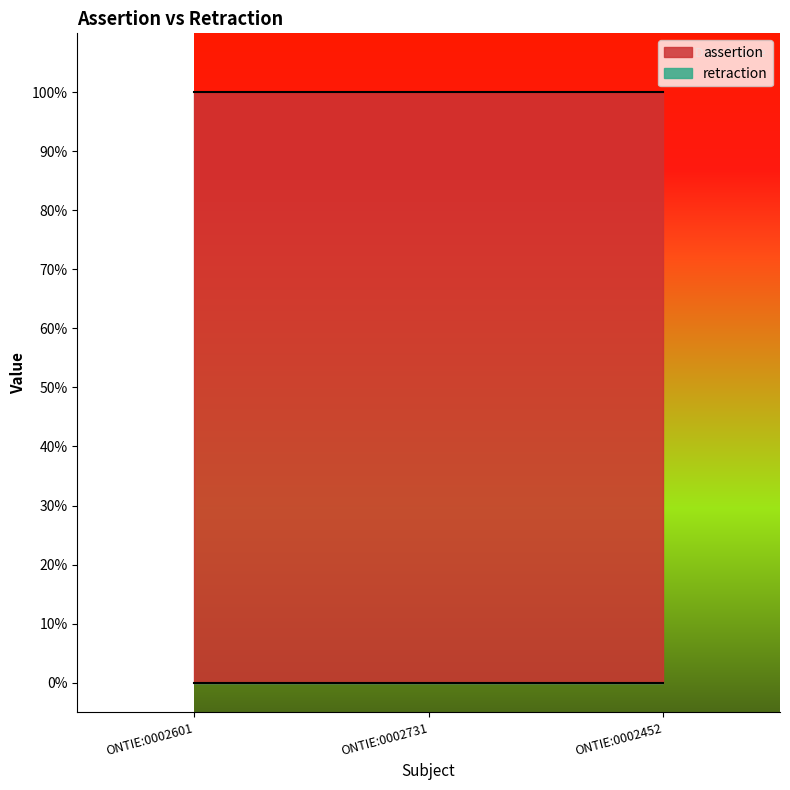

How many categories are shown in the chart?

3